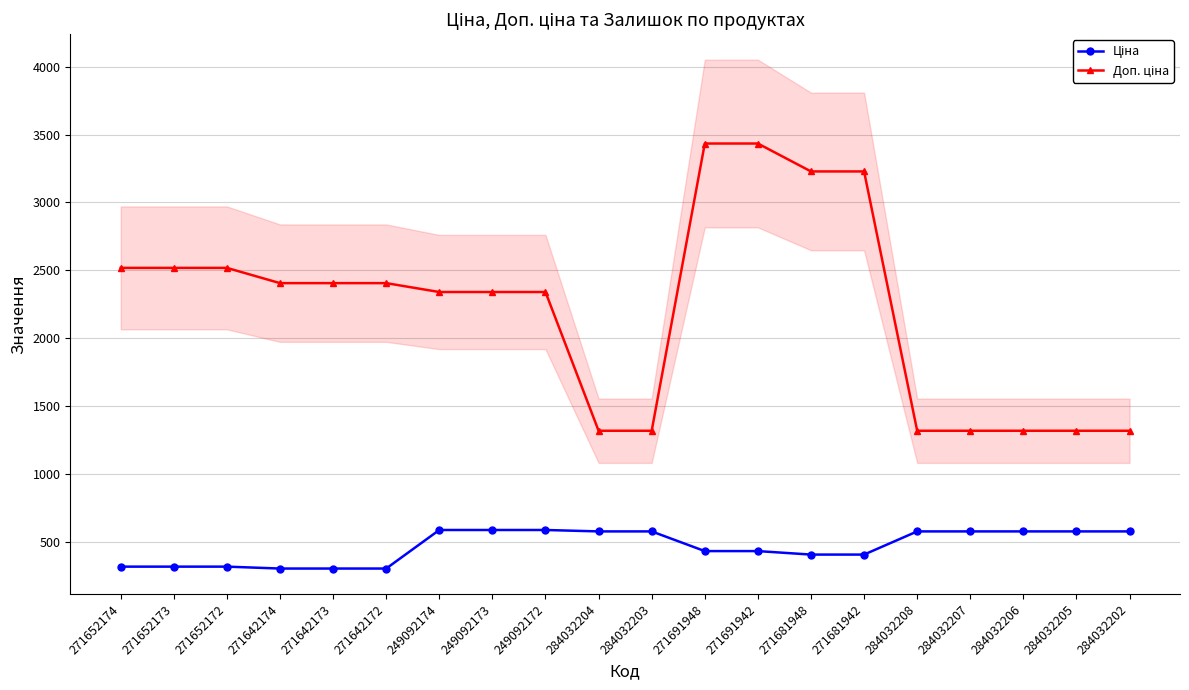

What is the average value of the Ціна series?

464.4